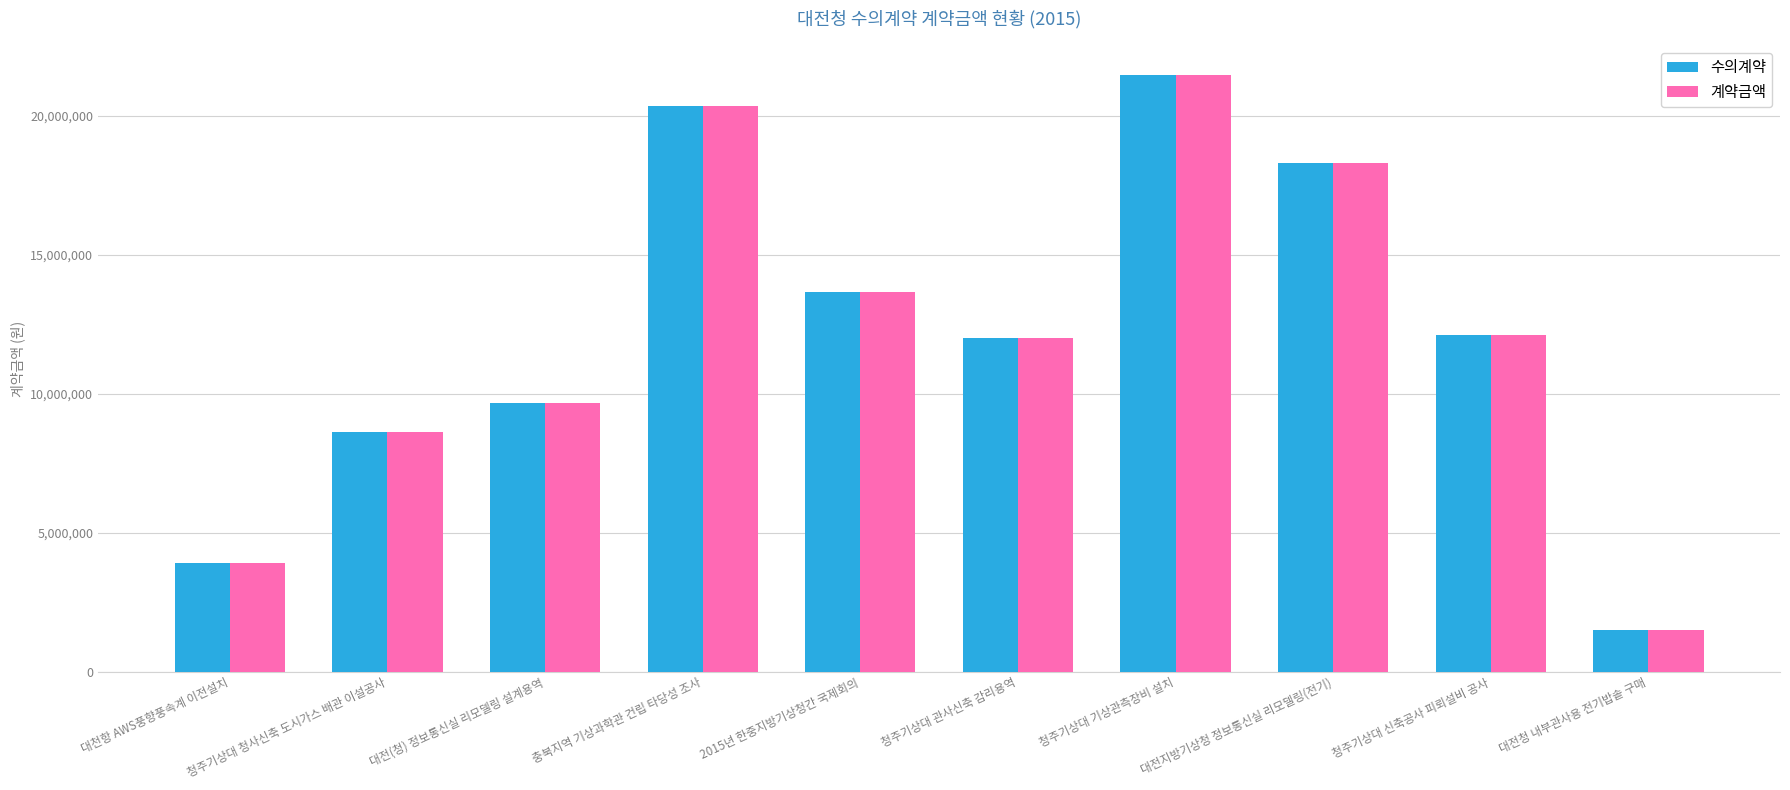

What is the label of the 10th bar from the left?

대전청 내부관사용 전기밥솥 구매